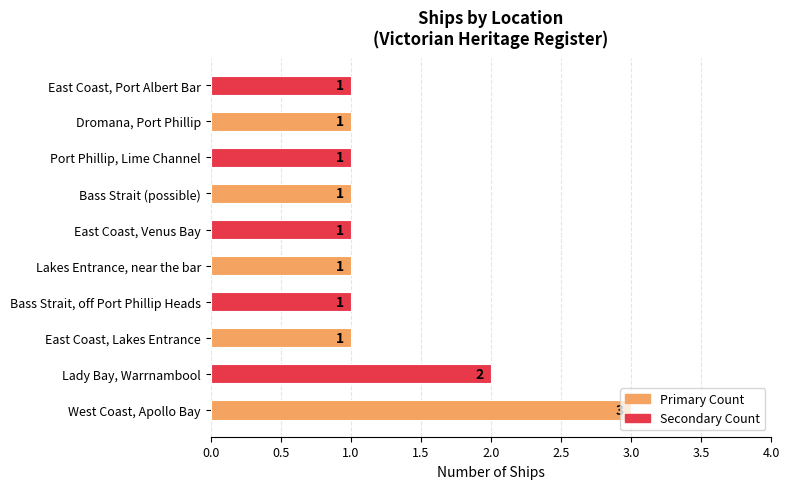

At which category does the chart reach its peak across all series?

West Coast, Apollo Bay